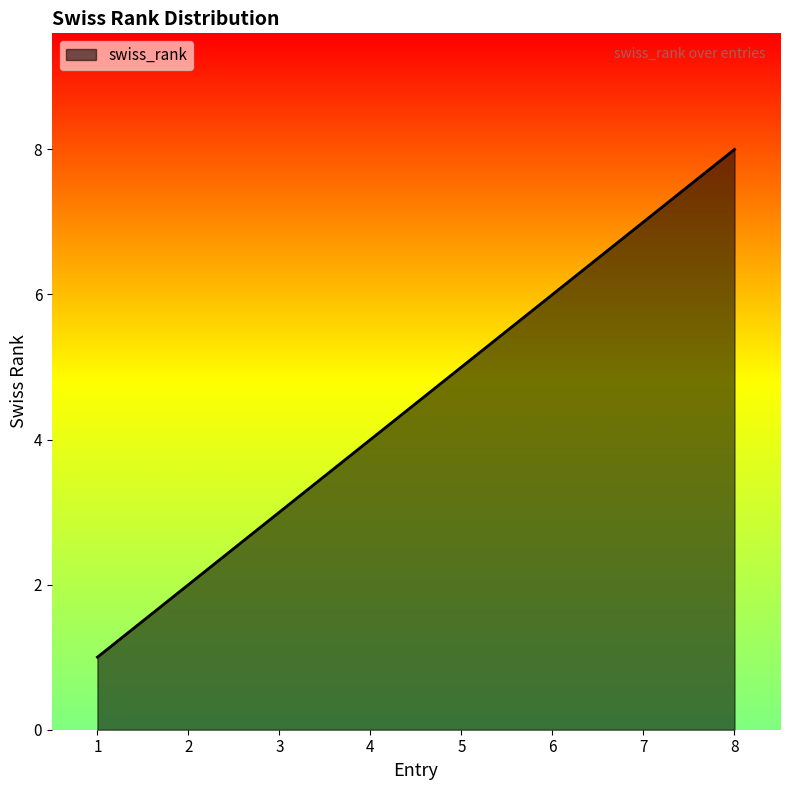

Rank the categories by value from lowest to highest.

1, 2, 3, 4, 5, 6, 7, 8